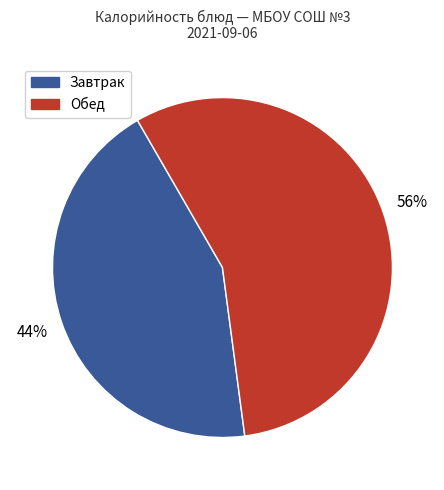

Does any single category account for the majority?

Yes